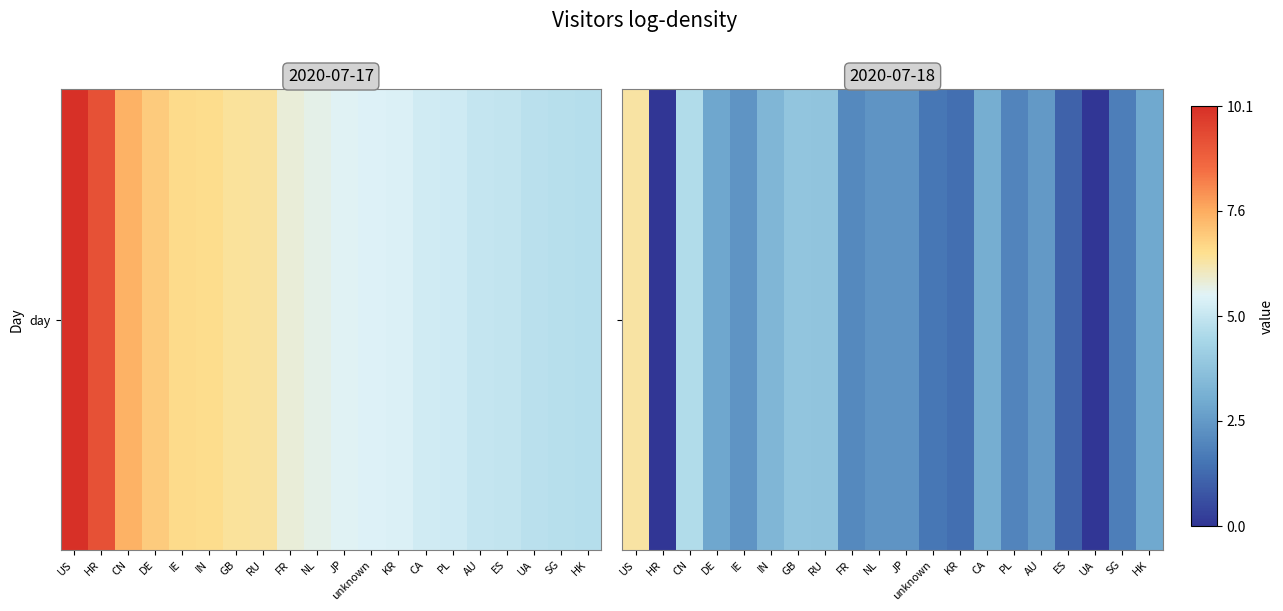

What value does the data have at AU?

2.5